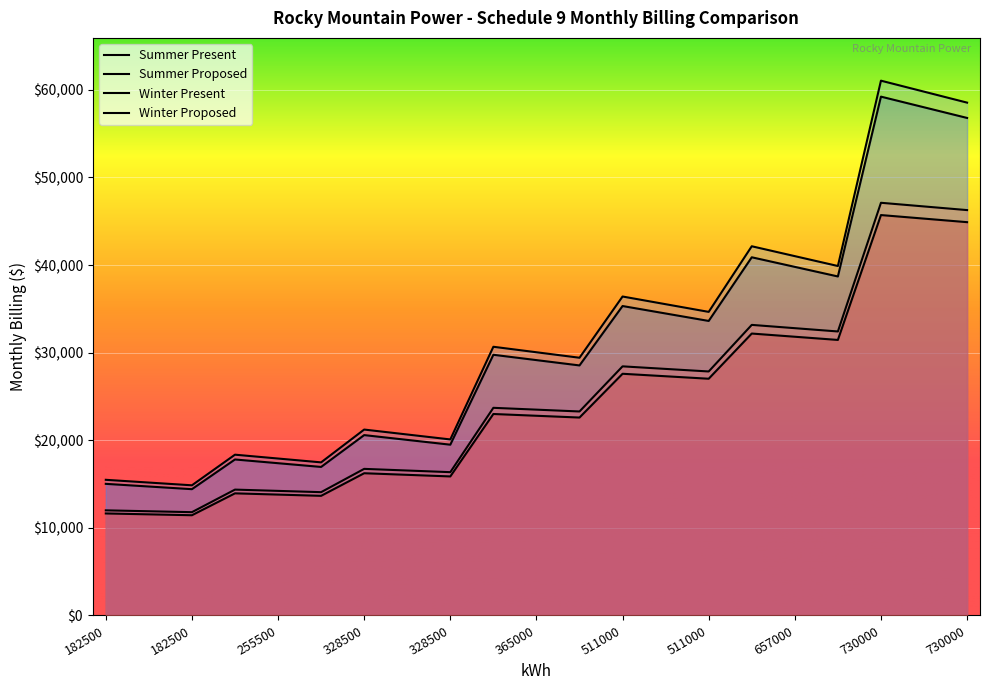

List the series in order of their peak value, lowest first.

Winter Present, Winter Proposed, Summer Present, Summer Proposed